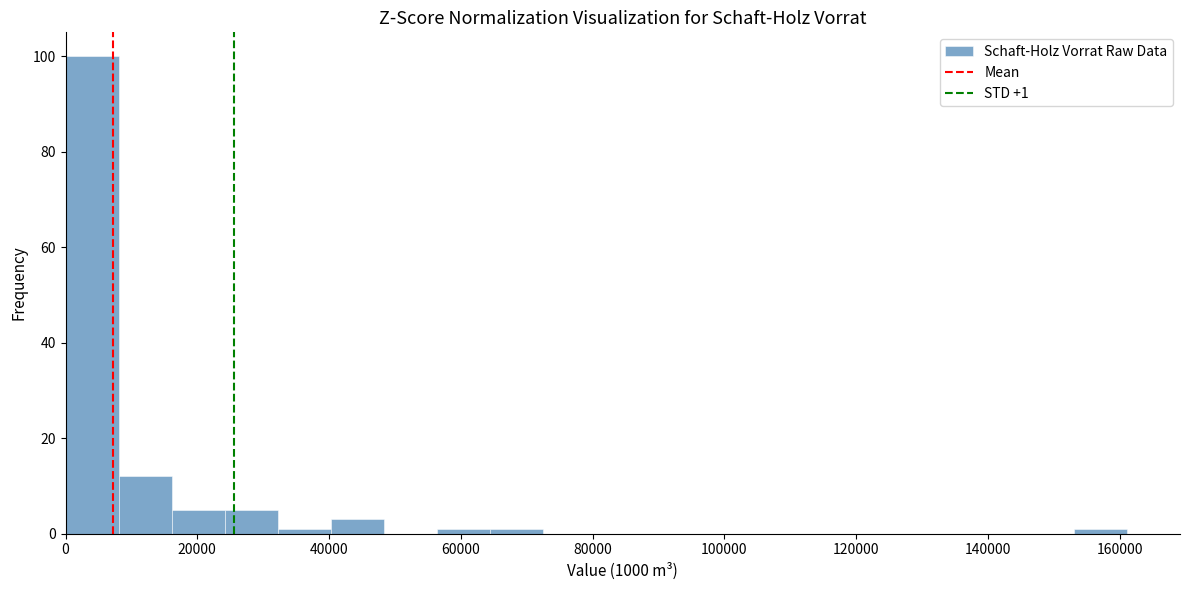

Over which range of the x-axis is the bar tallest?

0 to 8000